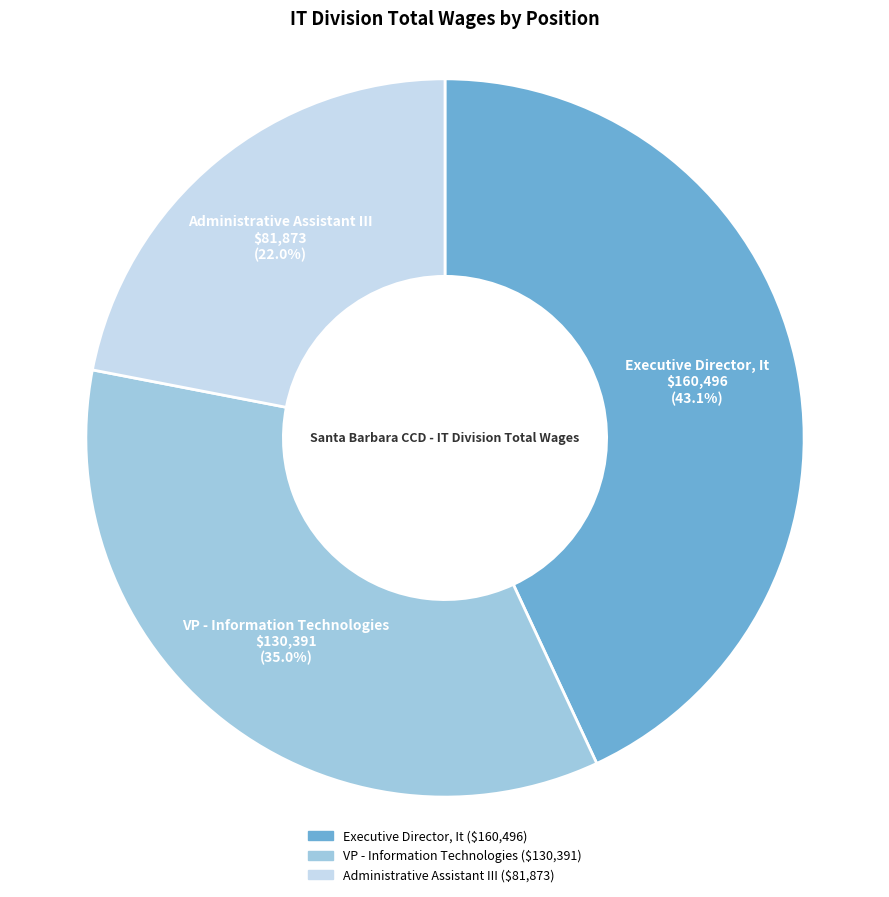

The Administrative Assistant III slice represents 8% of the pie. True or false?

False